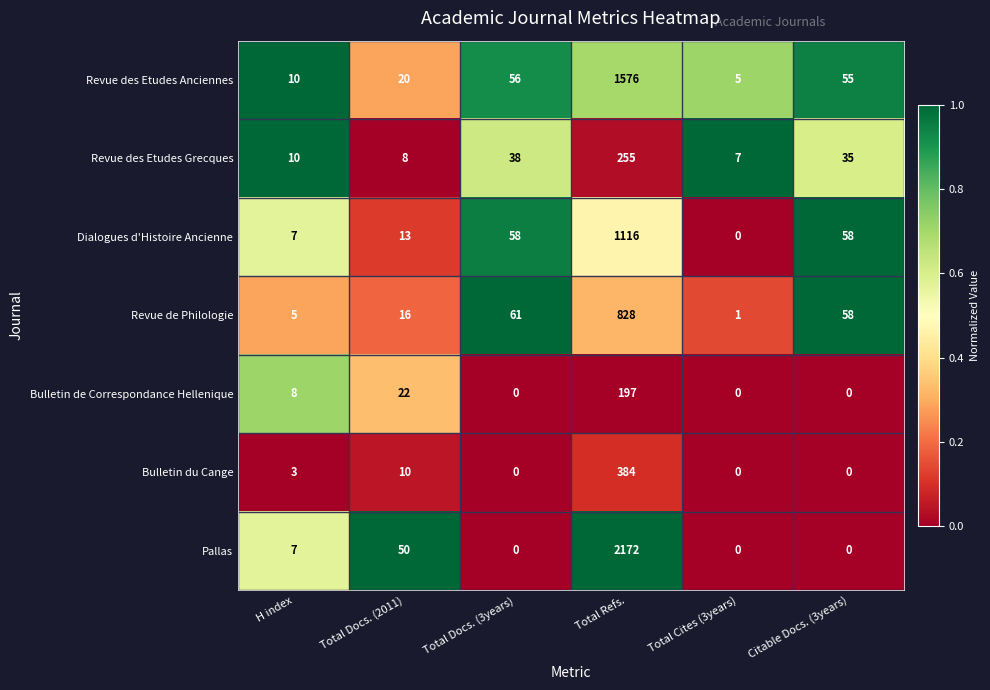

Between Total Cites (3years) and Citable Docs. (3years), which series saw the biggest shift?

Dialogues d'Histoire Ancienne